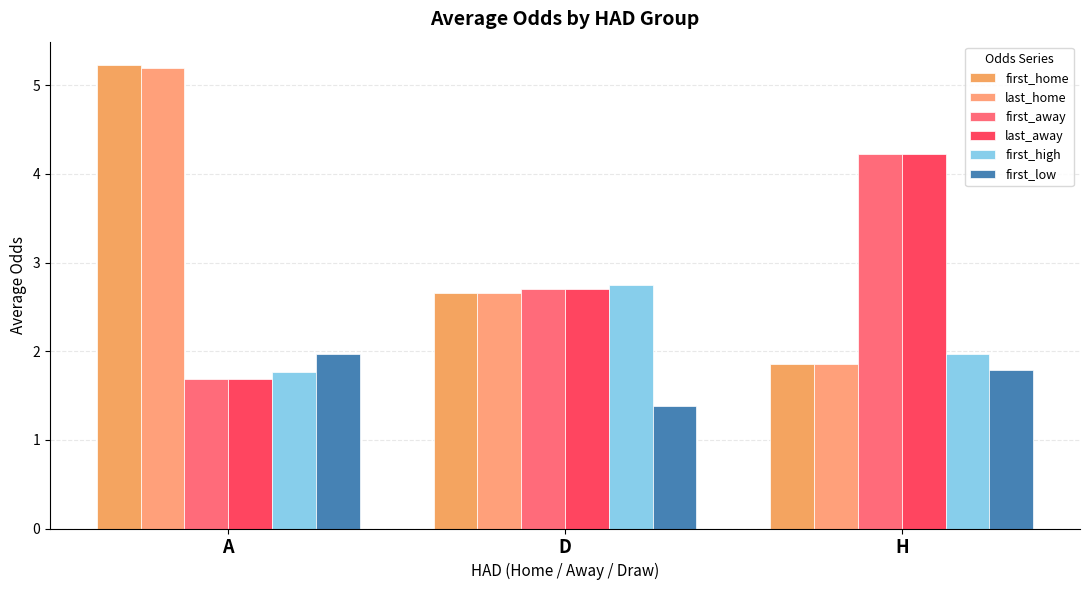

Which series has the largest range (max minus min)?

first_home